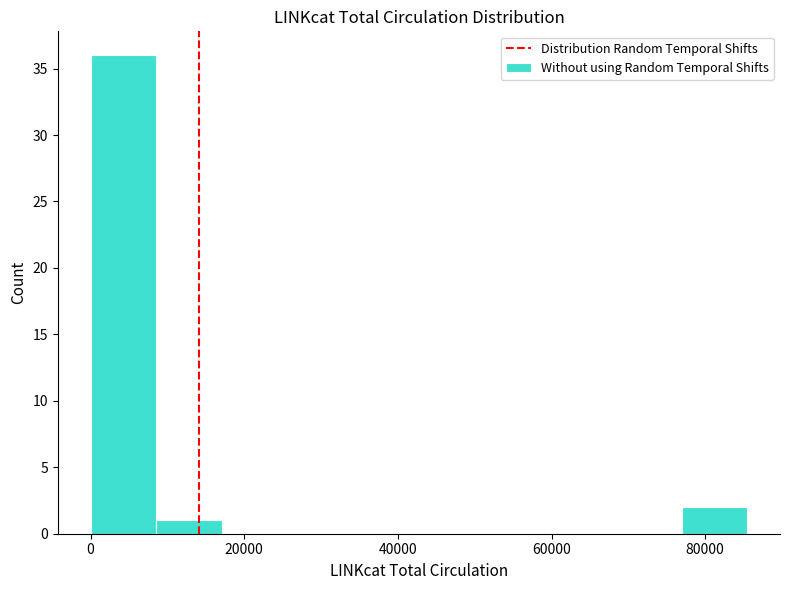

Reading left to right, list every bar in this chart as the range it spans on the x-axis followed by its height. Neither the bar edges nor the heights are printed on the chart, so give them approximately, as read against the axes.

0 to 8000: 36
8000 to 18000: 1
18000 to 26000: 0
26000 to 34000: 0
34000 to 42000: 0
42000 to 52000: 0
52000 to 60000: 0
60000 to 68000: 0
68000 to 76000: 0
76000 to 86000: 2